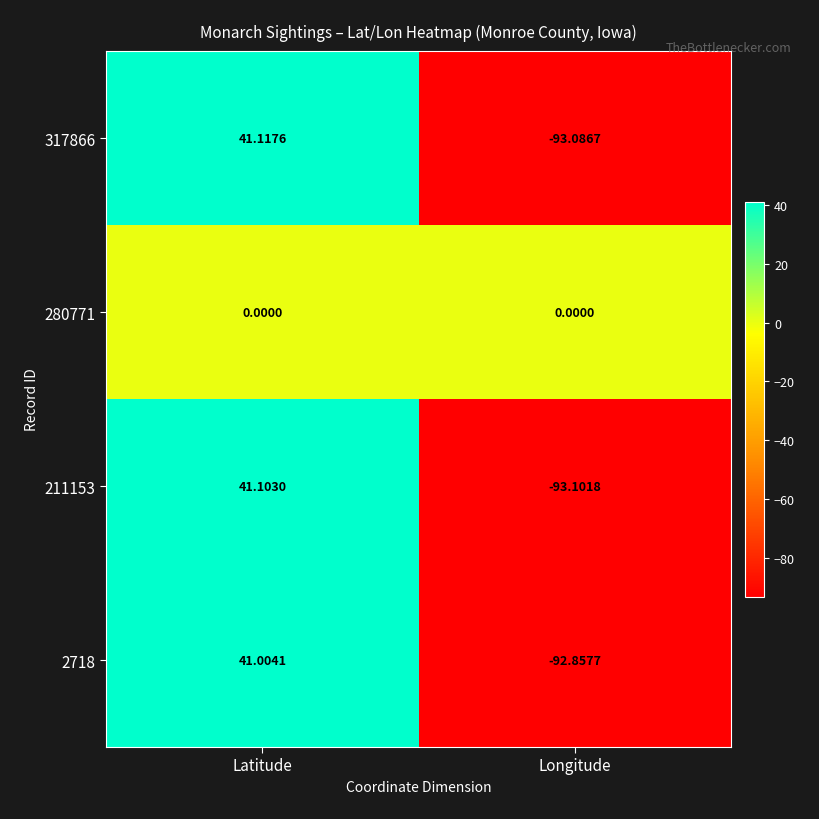

Rank the series at Latitude from lowest to highest value.

280771, 2718, 211153, 317866